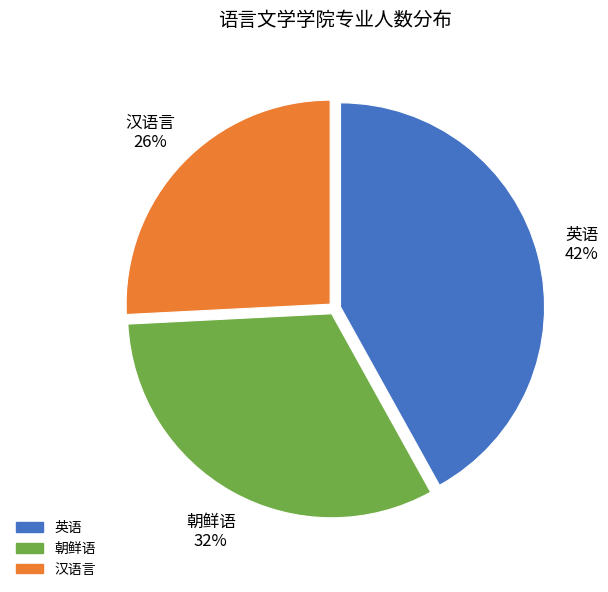

Which slice is the largest?

英语